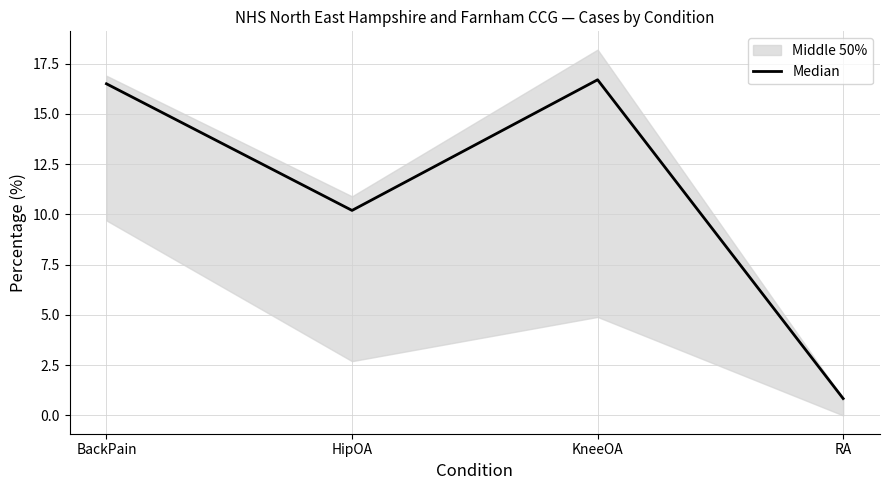

Where is the first local maximum?

KneeOA